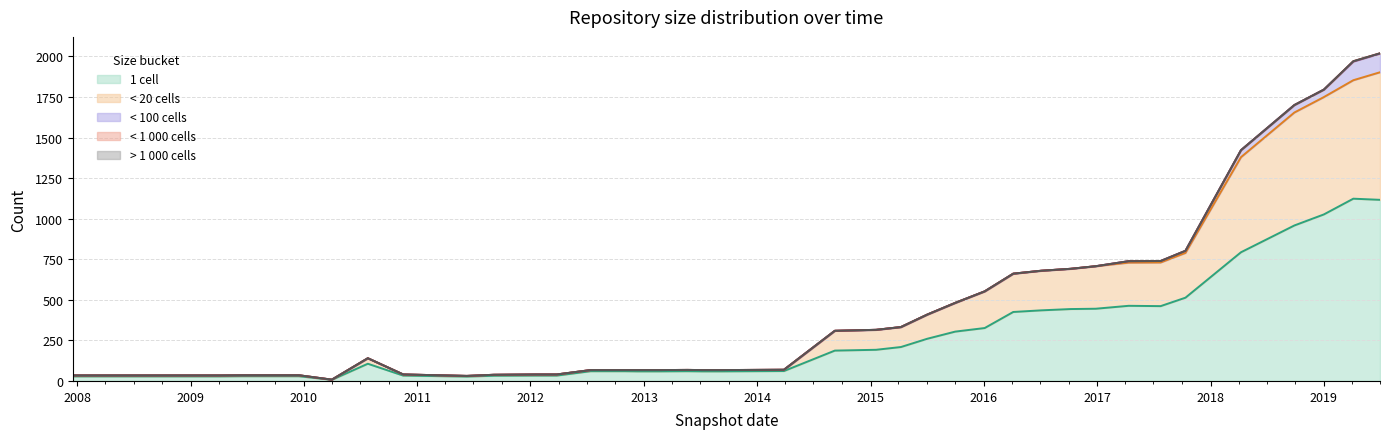

At which label does under_twenty_cells first exceed 8?

2010-07-26